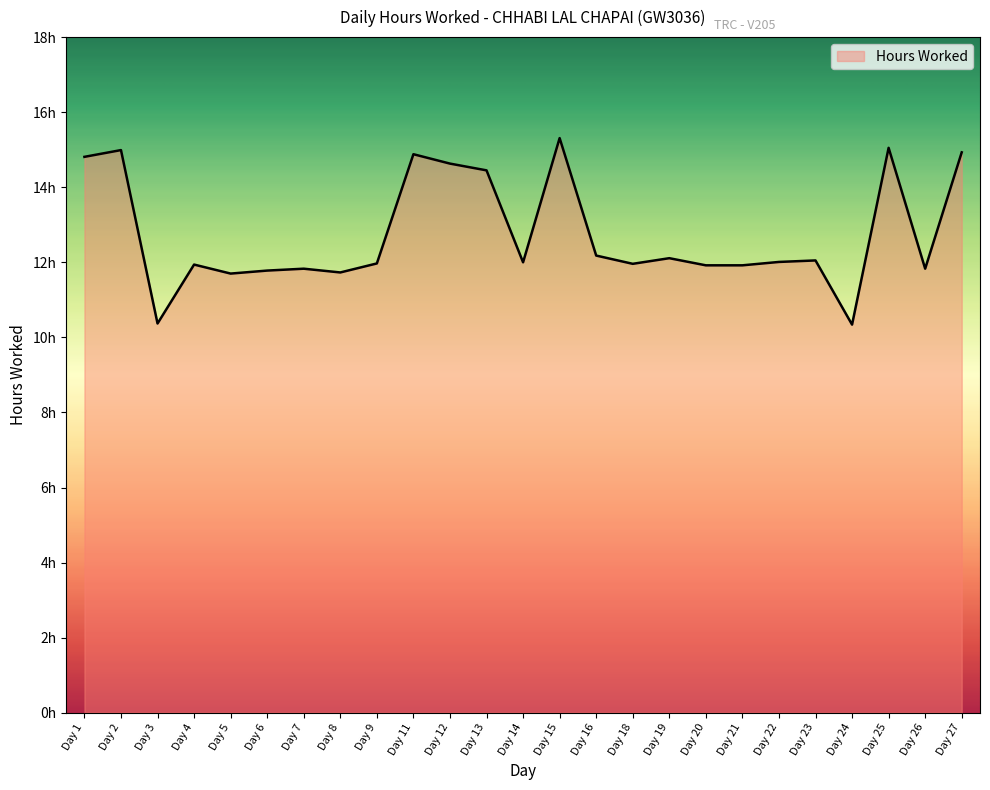

Between Day 15 and Day 5, which is larger?

Day 15